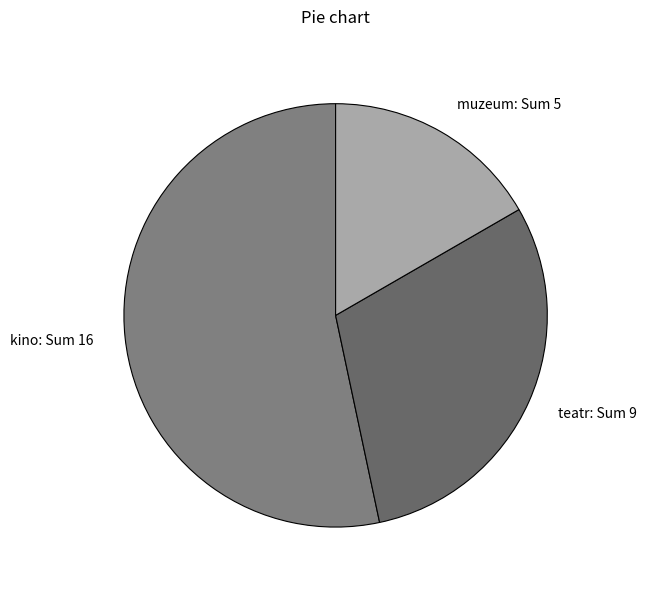

How many segments does this pie chart have?

3